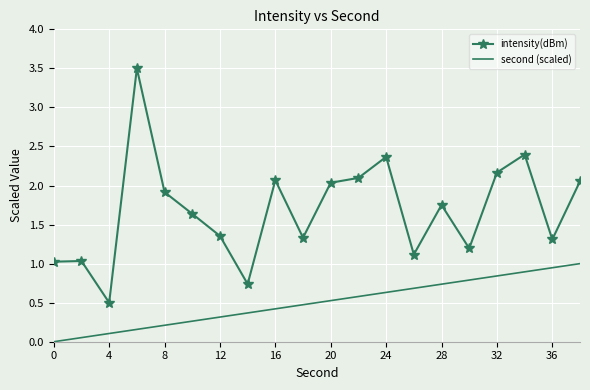

Which series has the largest total across all categories?

intensity(dBm)